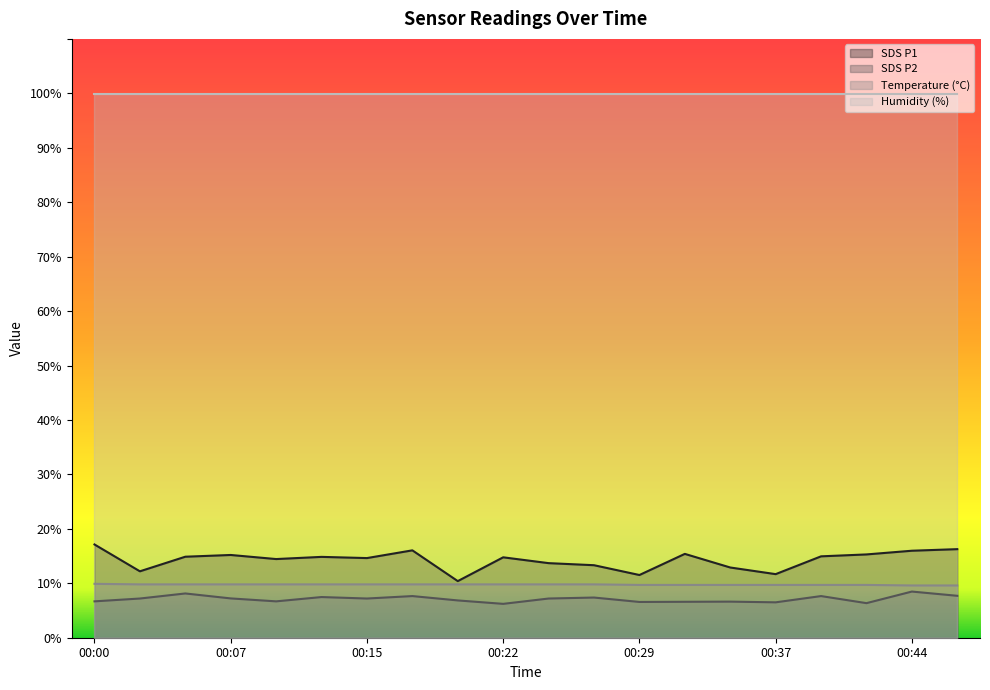

What is the smallest value displayed?

6.2